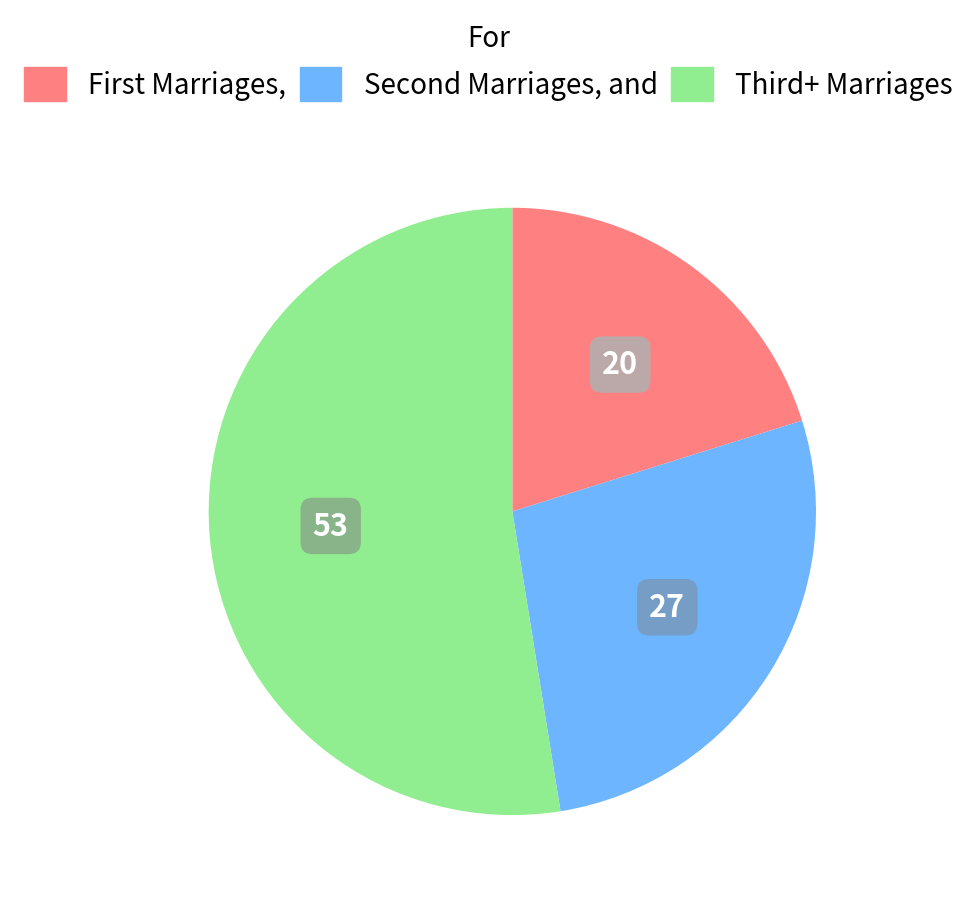

How many segments does this pie chart have?

3